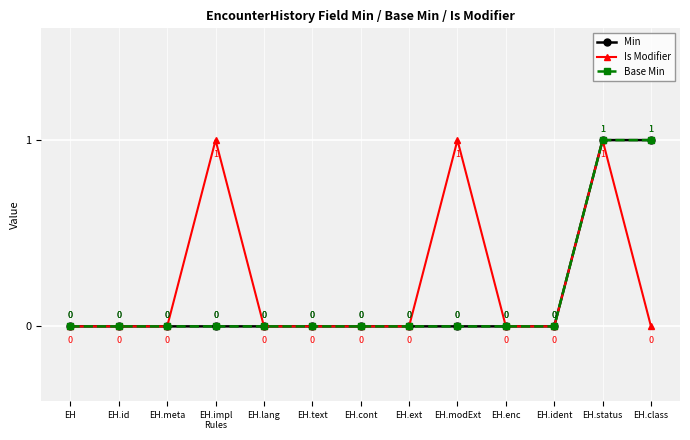

What is the difference between the Min values at EH.ext and EH.status?

1